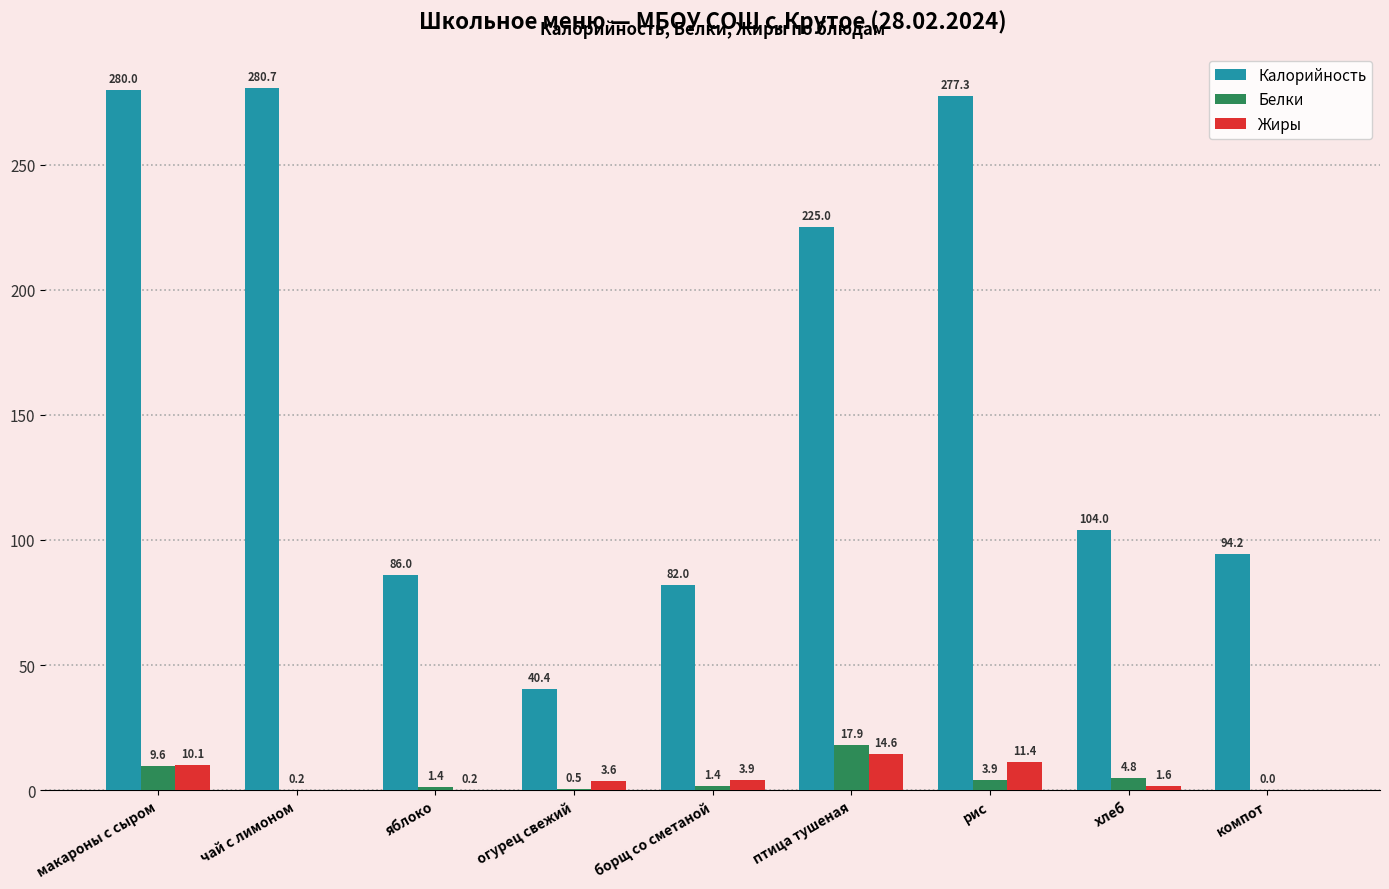

Which series changed the most between чай с лимоном and хлеб?

Калорийность